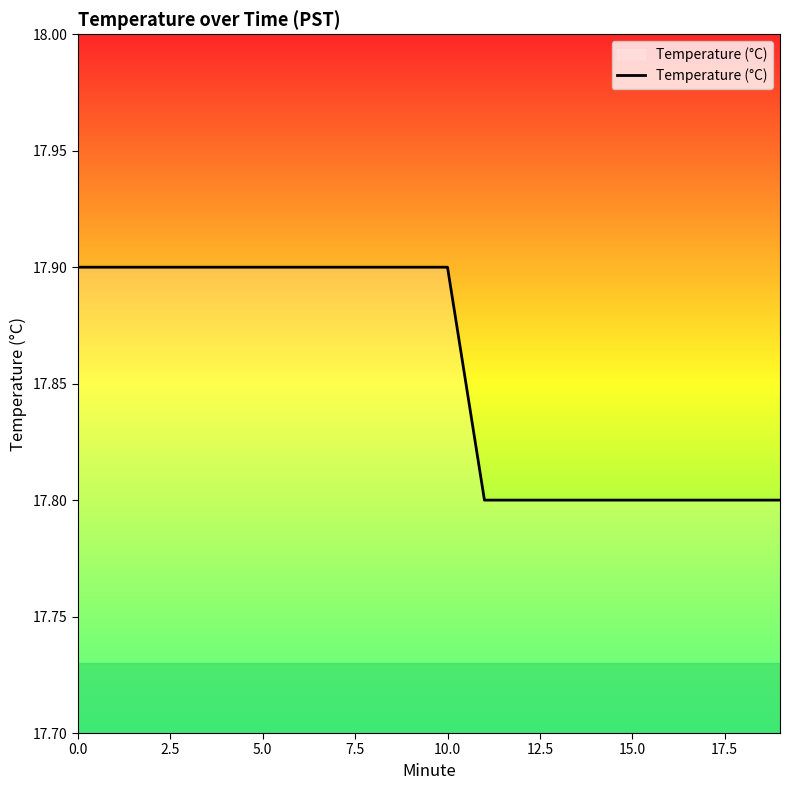

What is the maximum value shown in the chart?

17.9